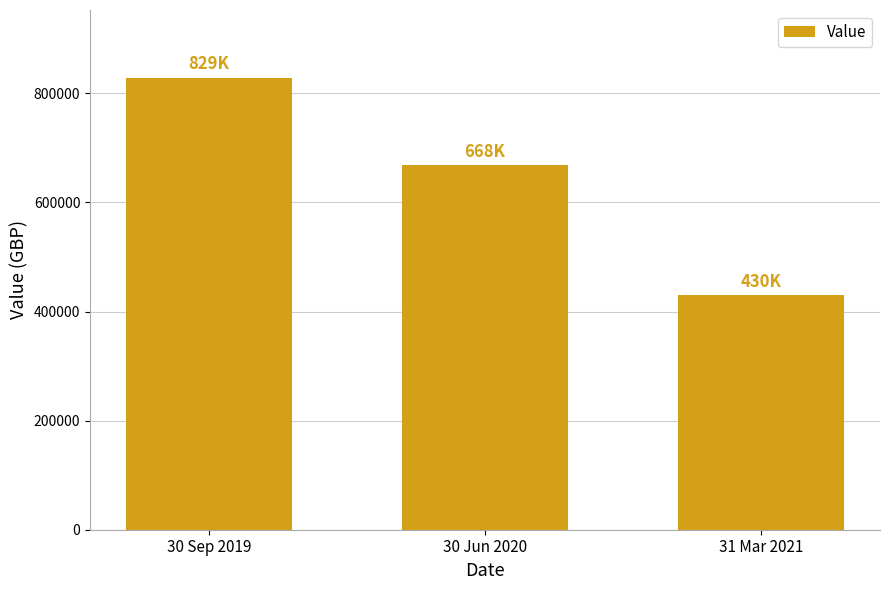

What is the minimum value shown in the chart?

429853.0